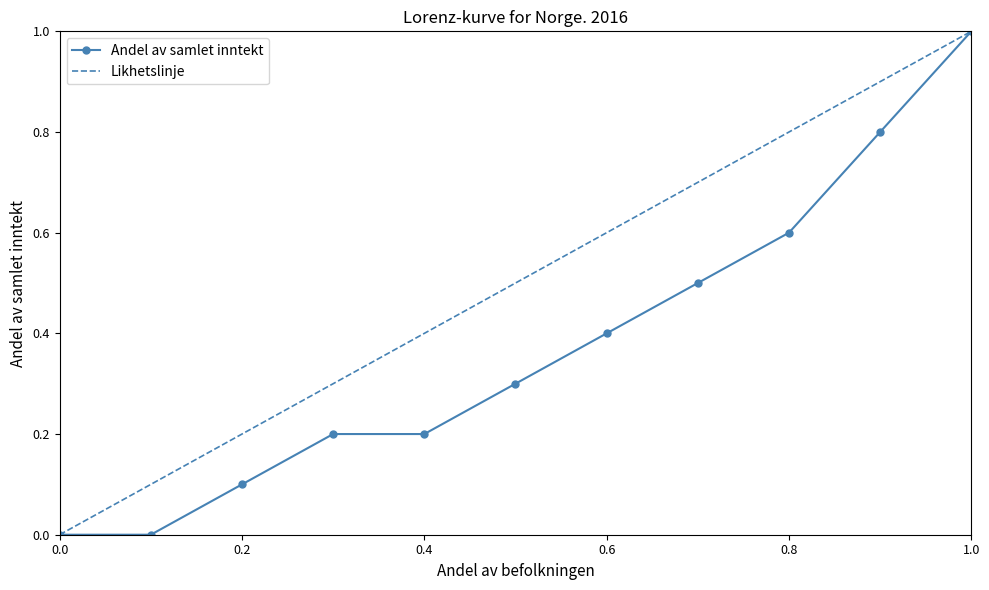

Which series has the largest total across all categories?

Likhetslinje